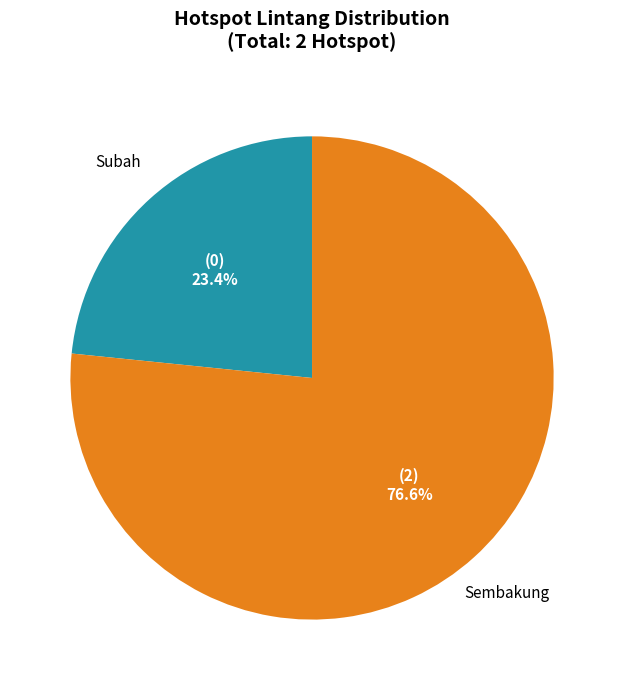

Combined, what portion of the pie is Sembakung and Subah?

100.0%